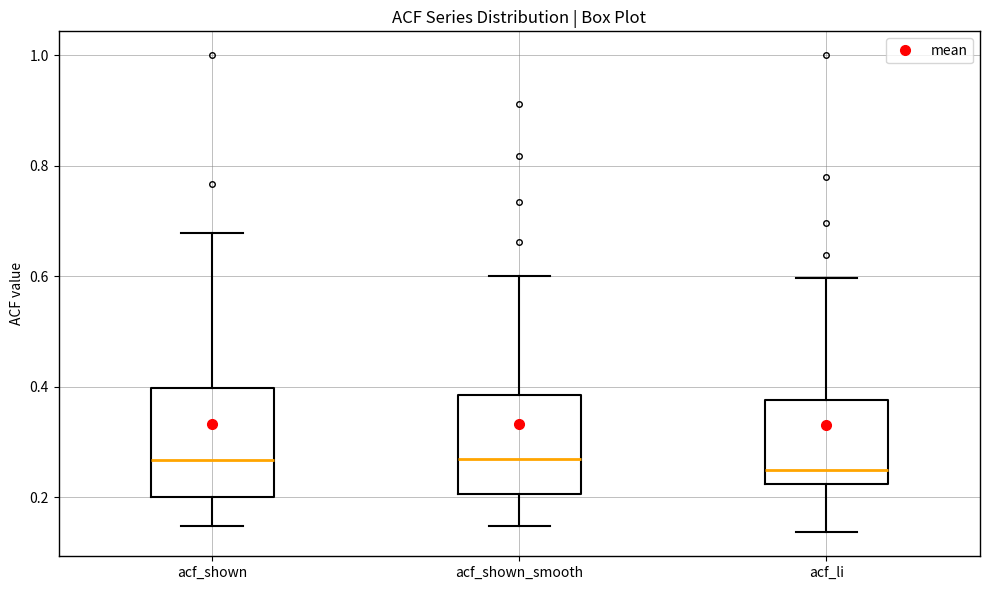

Reading left to right, transcribe this box plot: for each box, give where its median line is, the range the box spans, and where its two whiskers end, as read against the y-axis. The values are not printed on the chart, so give them approximately, as read against the axis.

acf_shown: median 0.26, box 0.20 to 0.40, whiskers 0.14 to 0.68
acf_shown_smooth: median 0.26, box 0.20 to 0.38, whiskers 0.14 to 0.60
acf_li: median 0.24, box 0.22 to 0.38, whiskers 0.14 to 0.60